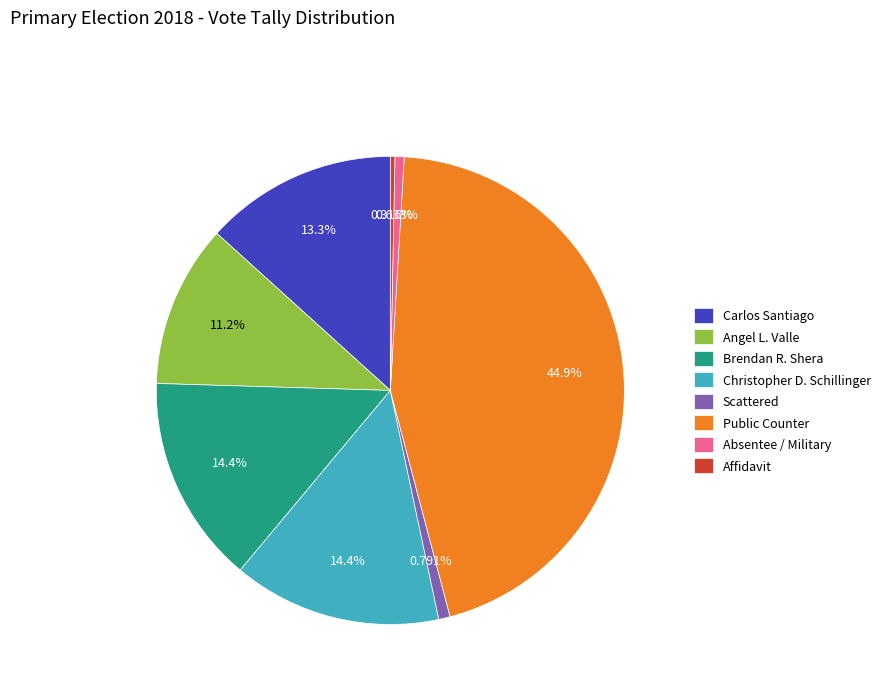

Is it true that Christopher D. Schillinger is 1% of the pie?

False